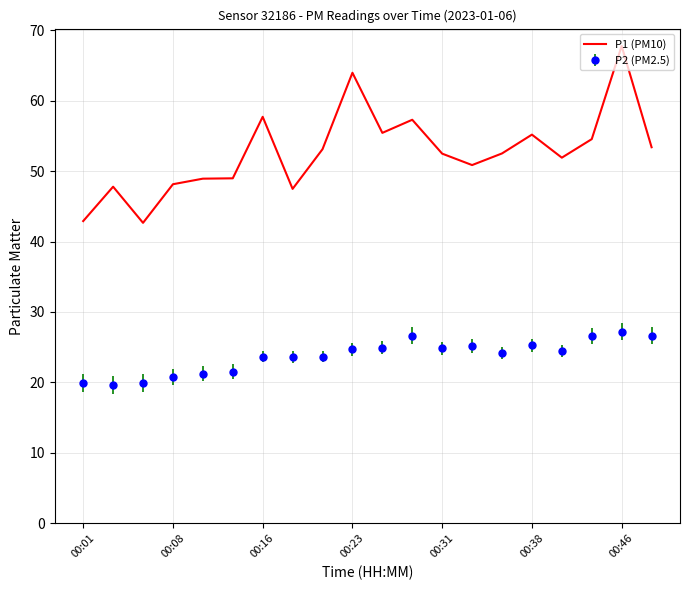

Which series has the largest range (max minus min)?

P1 (PM10)